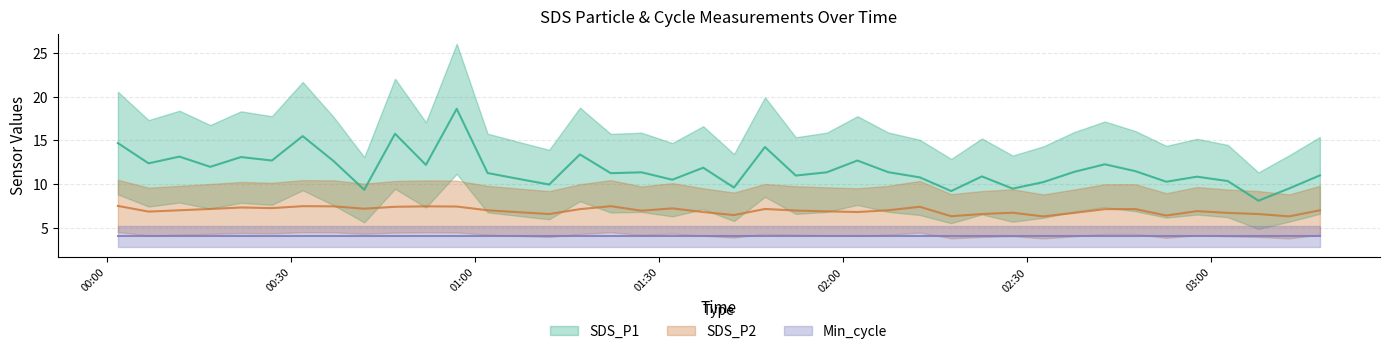

What is the difference between the second highest and second lowest values in the SDS_P2 series?

1.2